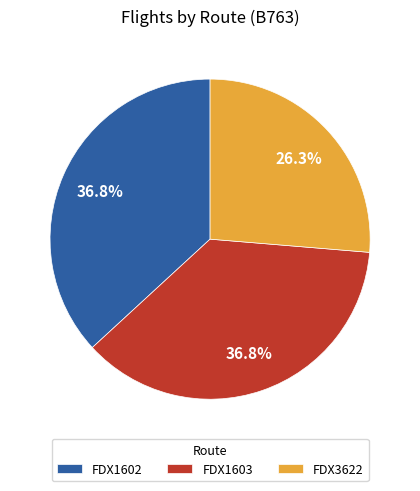

Is the sum of FDX3622 and FDX1602 greater than half?

Yes